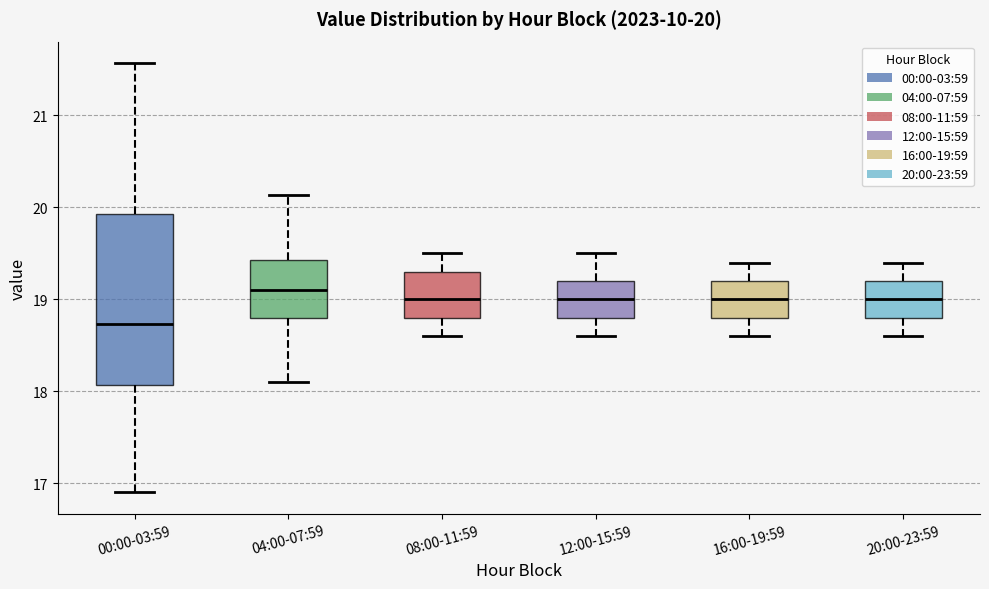

Which box is the tallest, from its lower edge to its upper edge?

00:00-03:59